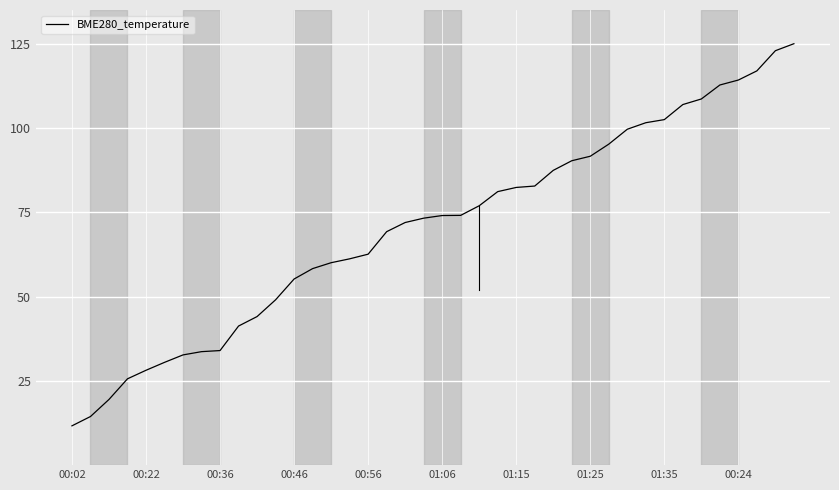

What is the smallest value displayed?

11.7